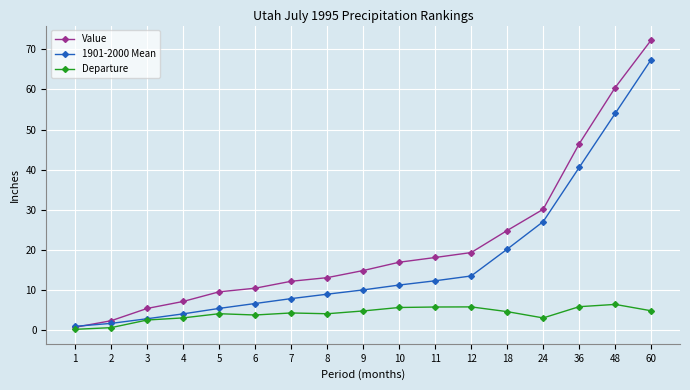

What is the difference between the second highest and second lowest values in the Departure series?

5.2